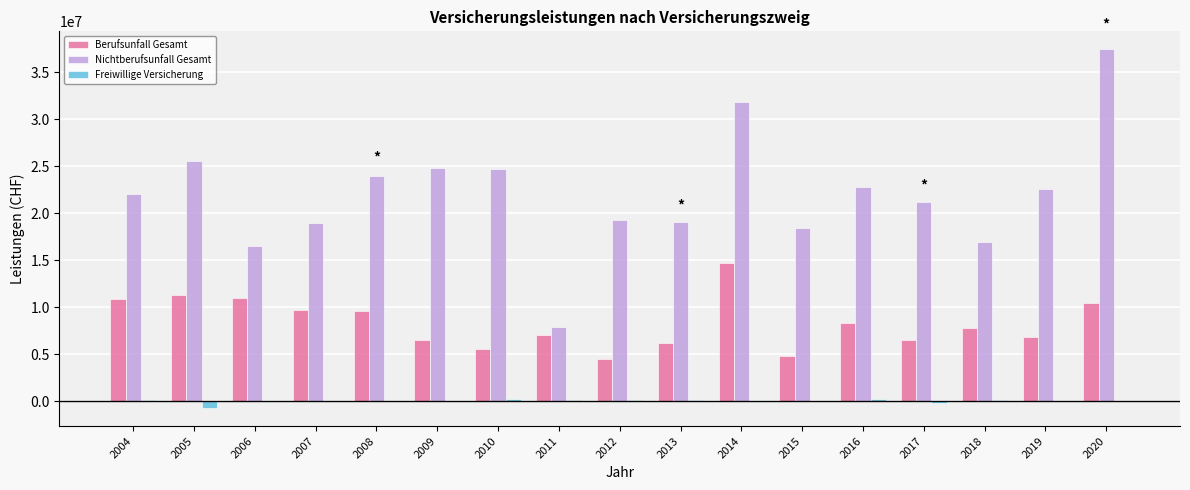

Which series has the largest total across all categories?

Nichtberufsunfall Gesamt